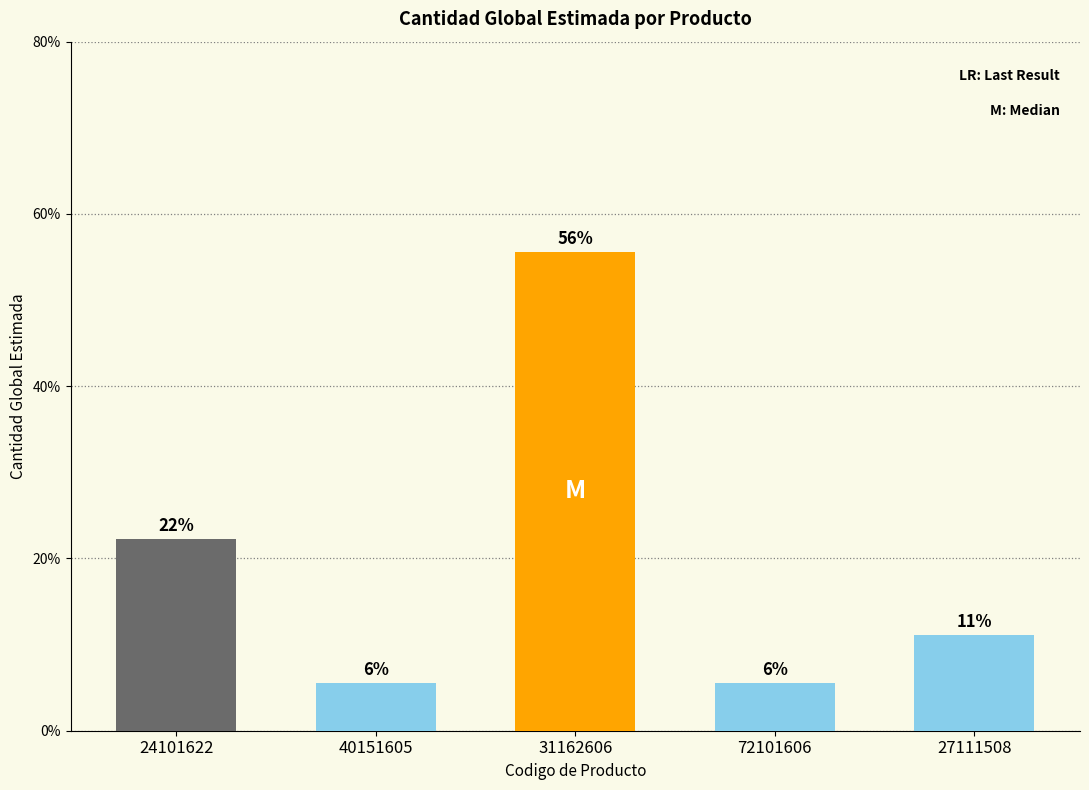

Reading left to right, what are all the values shown in this chart?

24101622=22.2	40151605=5.6	31162606=55.6	72101606=5.6	27111508=11.1